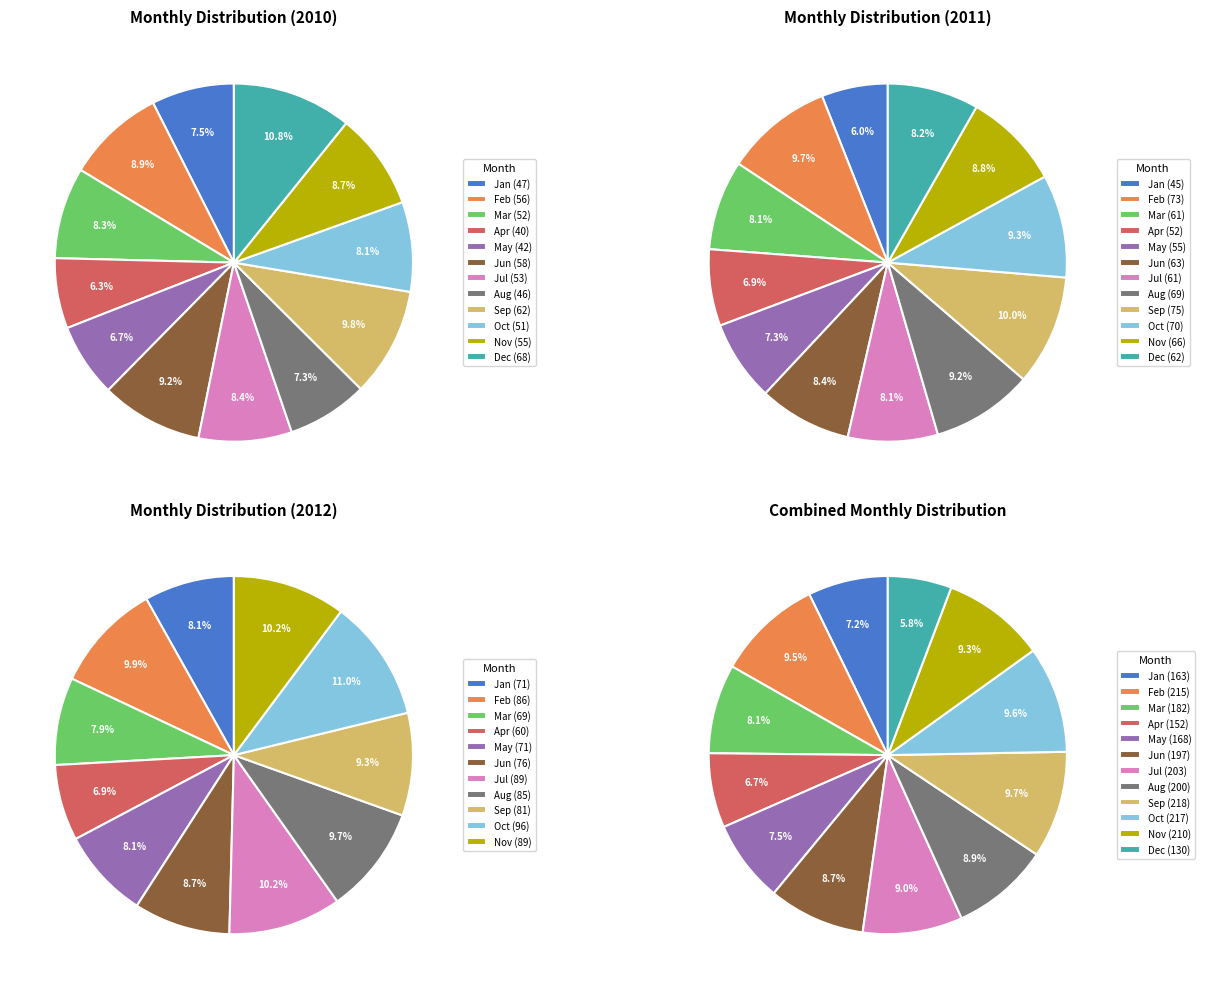

What percentage is the Mar slice, to the nearest percent?

8%